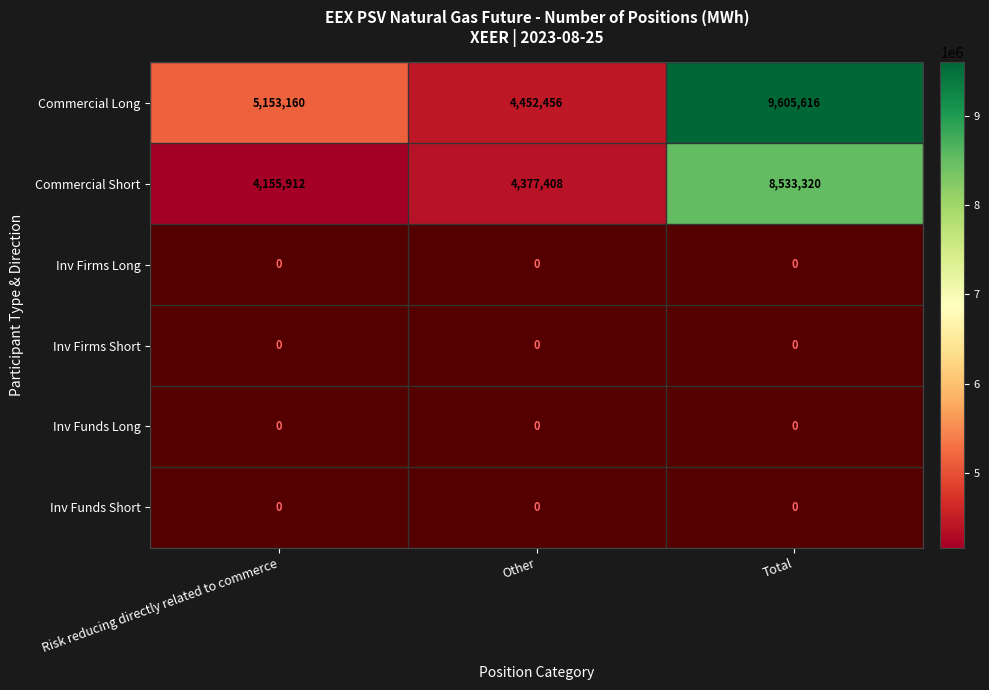

Rank the categories by Commercial Long value from lowest to highest.

Other, Risk reducing directly related to commerce, Total